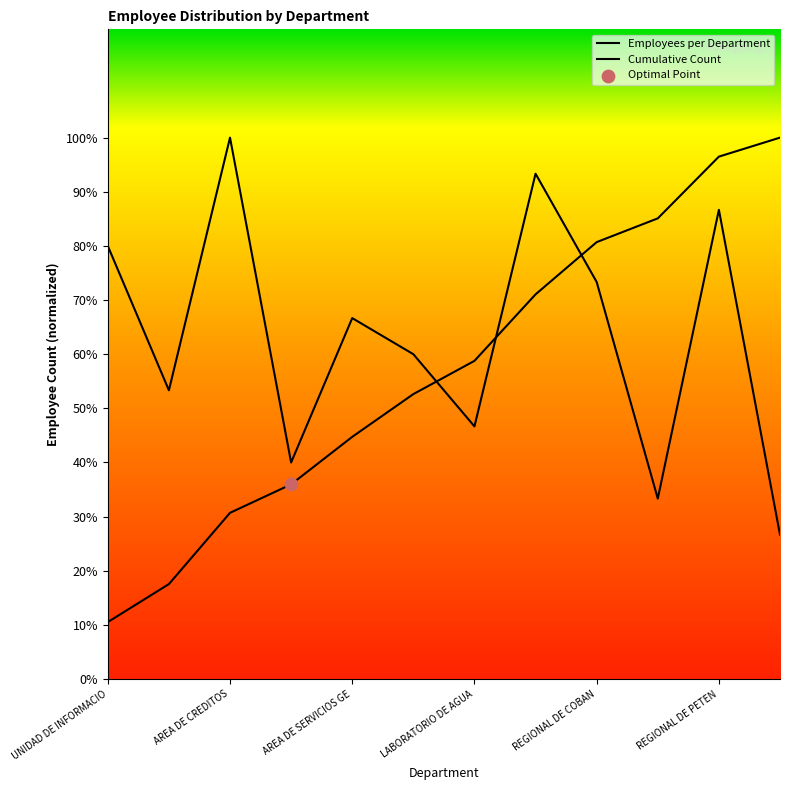

What are all the series names shown in the legend?

Employees per Department, Cumulative Count